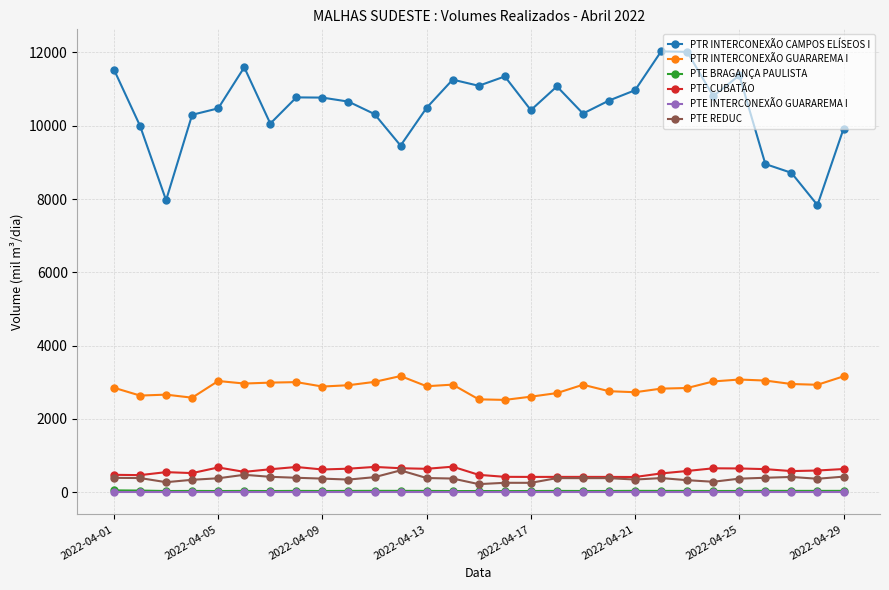

True or false: PTE CUBATÃO and PTR INTERCONEXÃO CAMPOS ELÍSEOS I intersect in this chart.

False